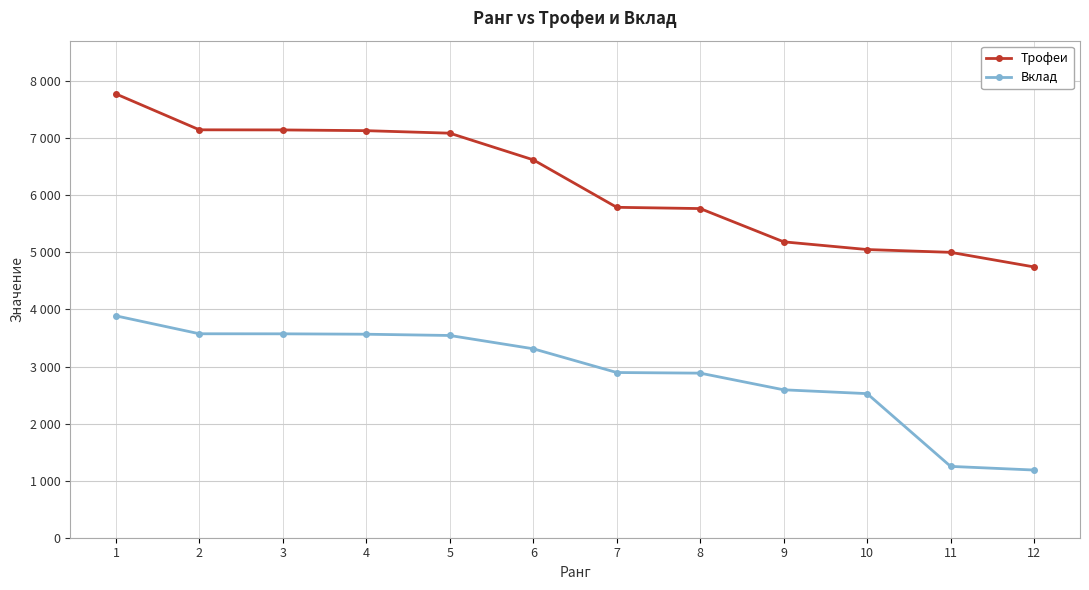

Is the value of Вклад at 12 greater than the value of Трофеи at 2?

No